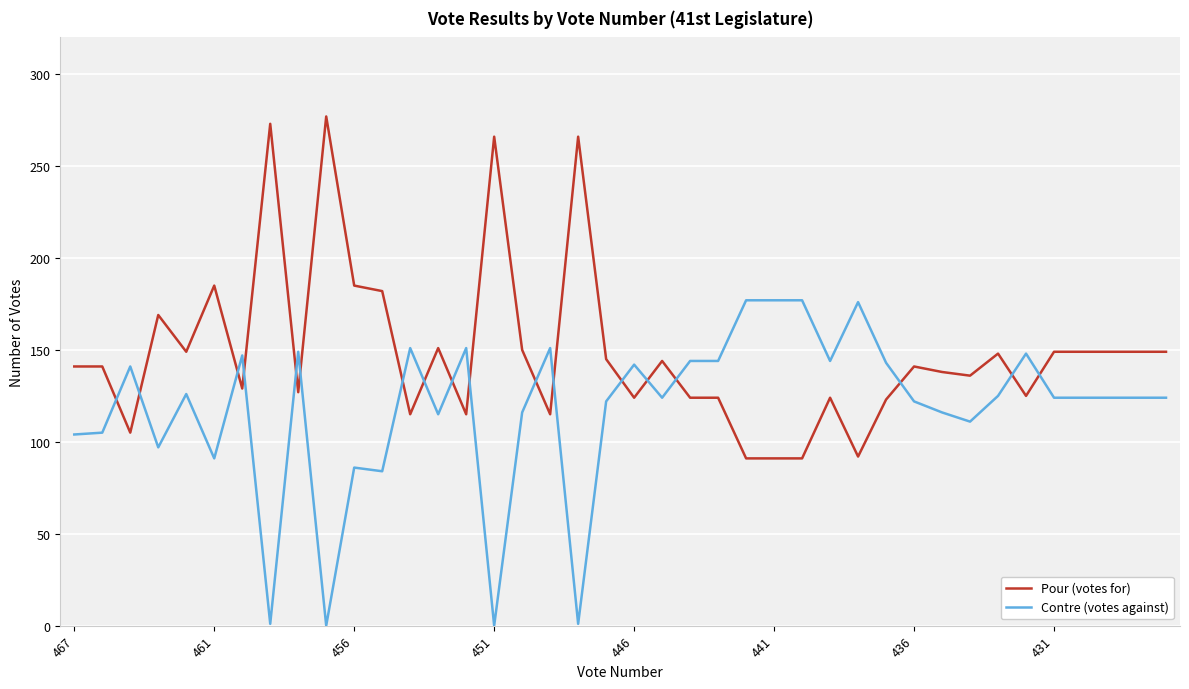

What is the average value of the Pour (votes for) series?

149